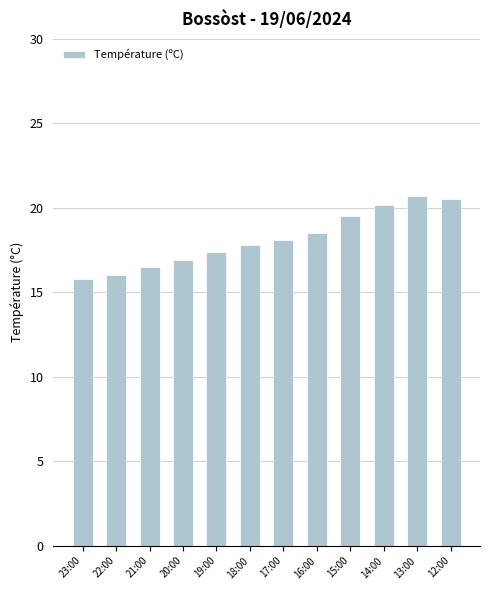

What is the minimum value shown in the chart?

15.8